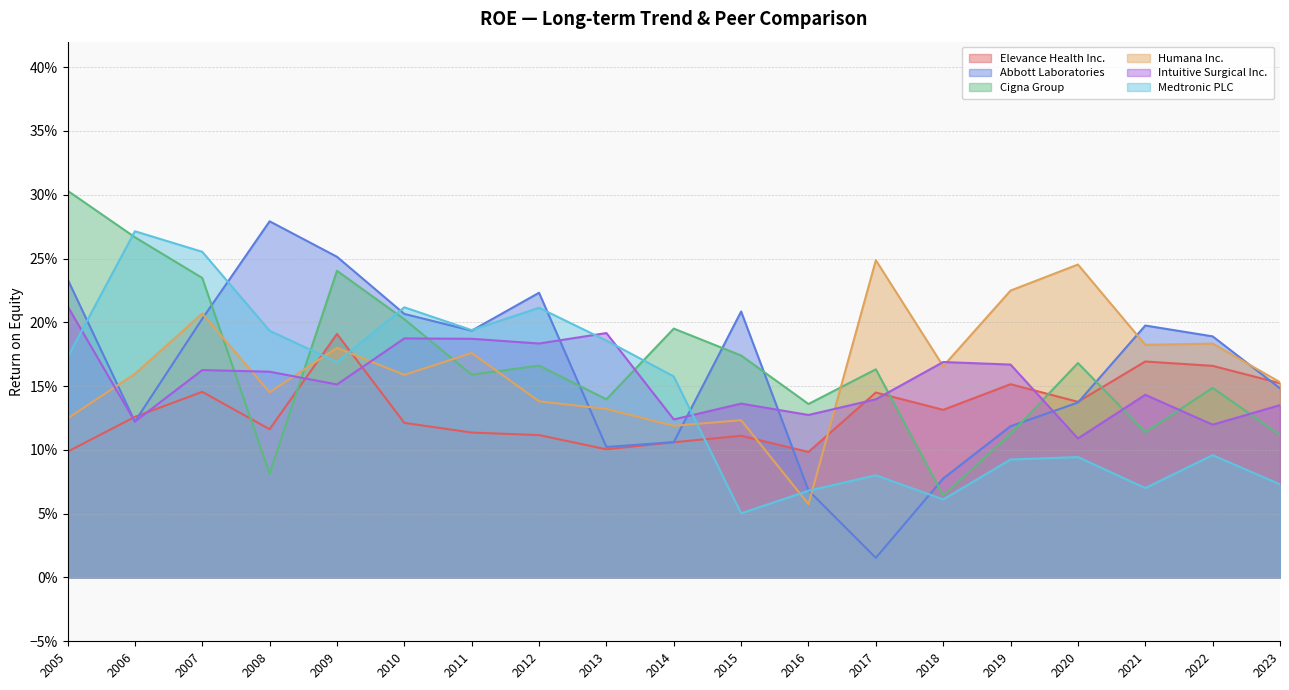

Is it true that Elevance Health Inc. equals 0.1 at 2015?

False